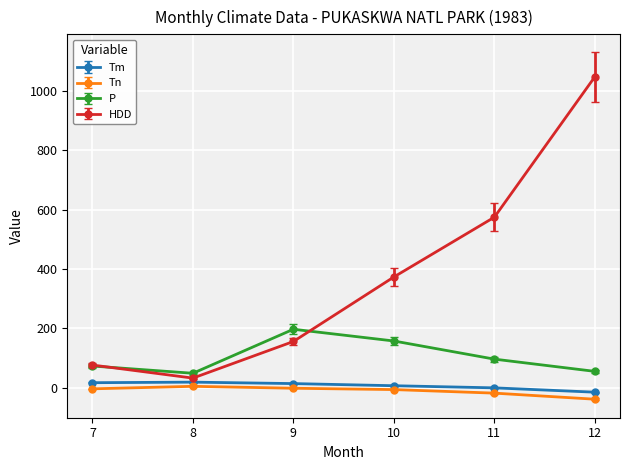

Read the P value at 7.

72.5